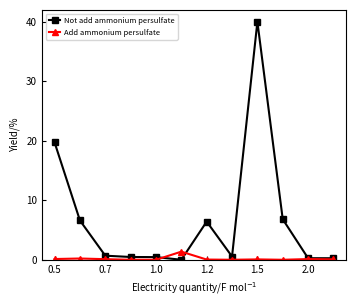

Does the chart display data point markers on the line(s)?

Yes